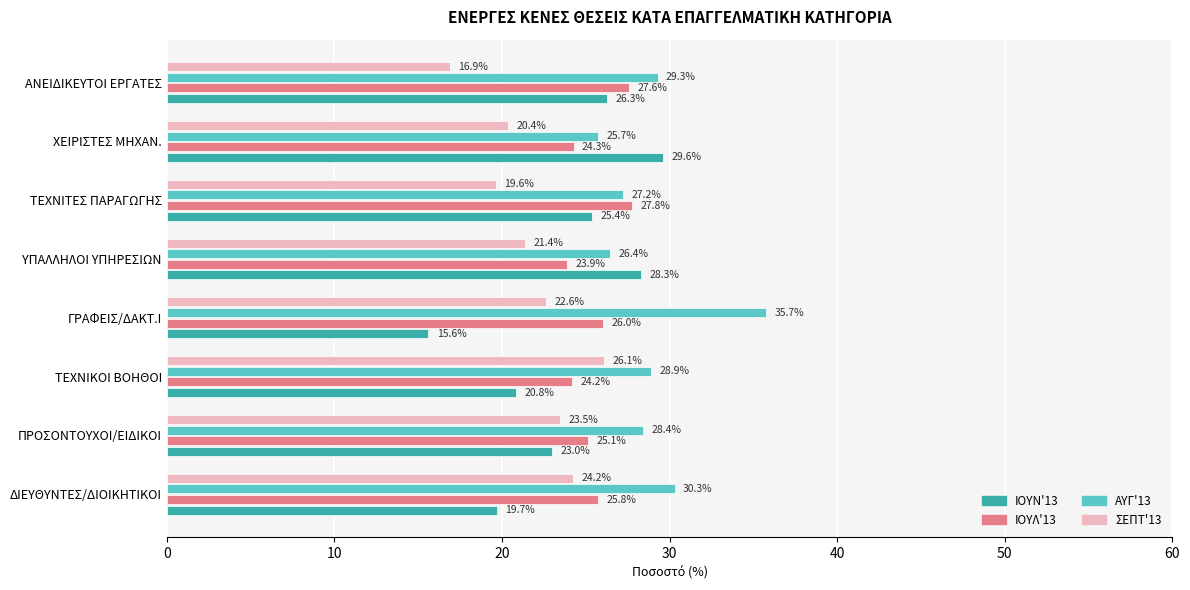

What are all the series names shown in the legend?

ΙΟΥΝ'13, ΙΟΥΛ'13, ΑΥΓ'13, ΣΕΠΤ'13